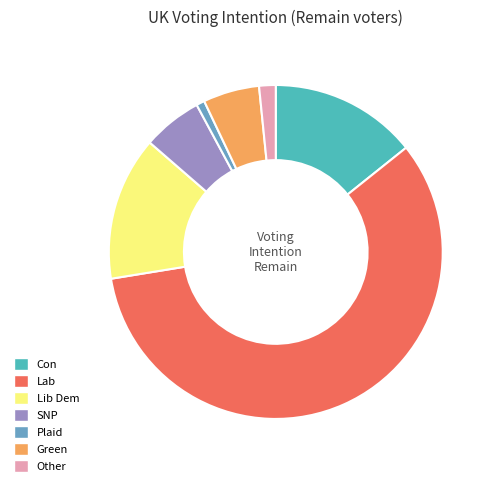

Combined, do Green and Plaid account for over 50%?

No